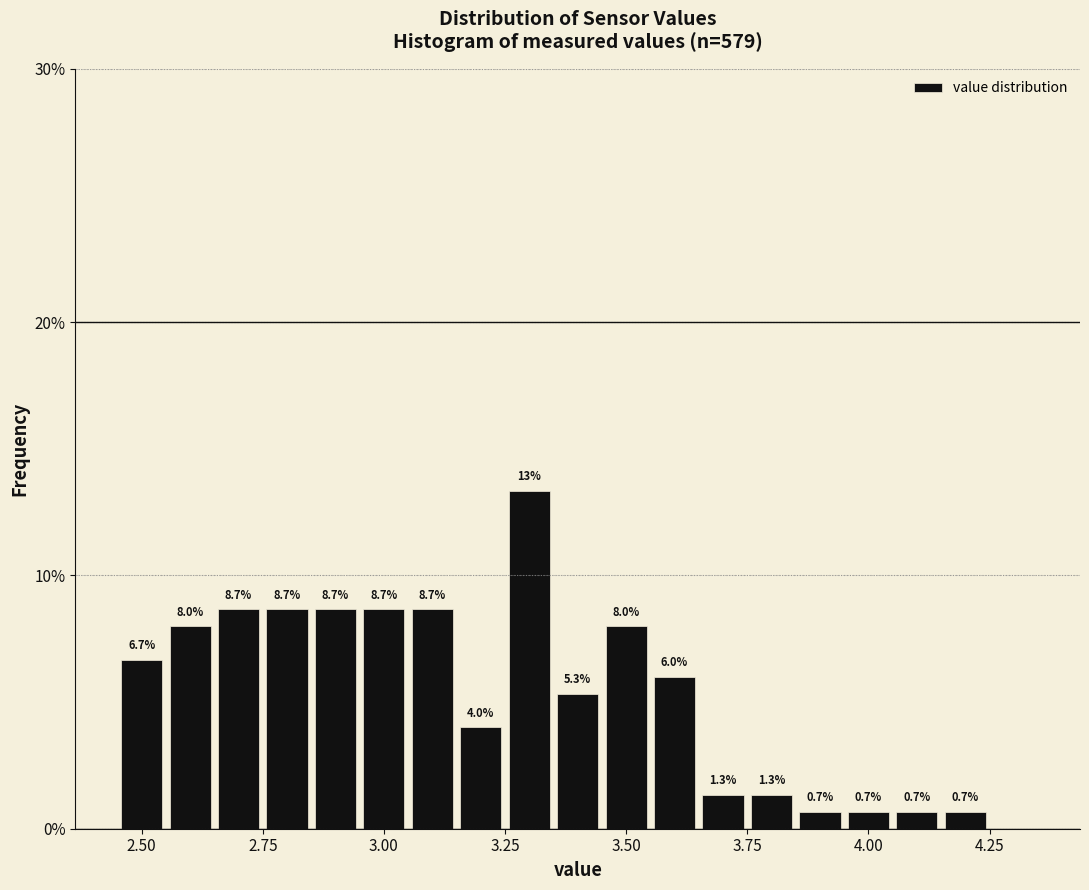

Read against the x-axis, roughly where is the centre of the tallest bar?

3.30